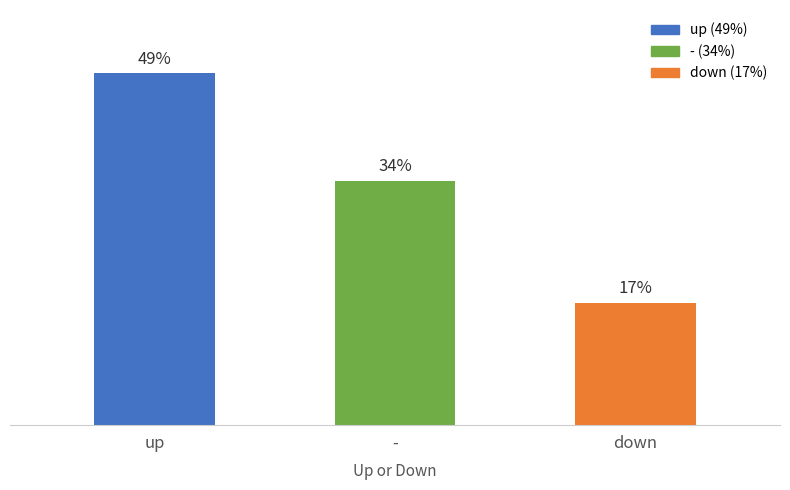

Which category has the highest value across all series?

up